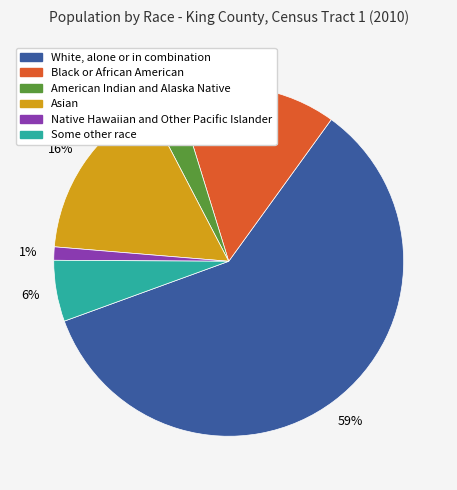

What is the smallest slice in the pie chart?

Native Hawaiian and Other Pacific Islander